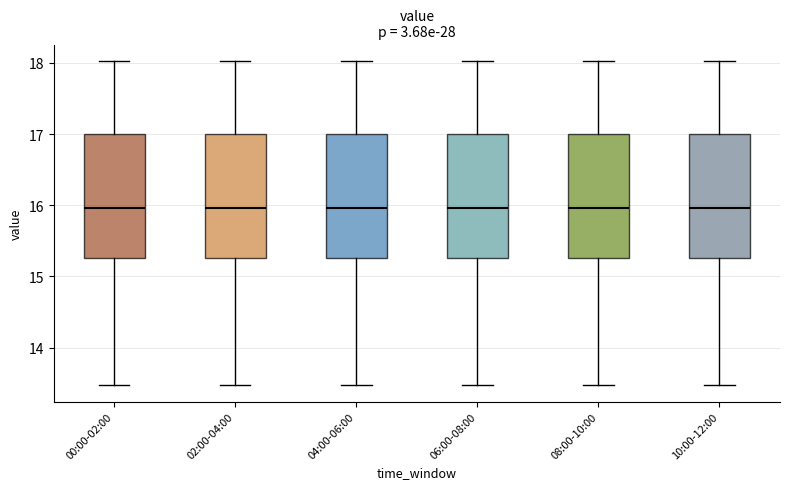

Reading left to right, transcribe this box plot: for each box, give where its median line is, the range the box spans, and where its two whiskers end, as read against the y-axis. The values are not printed on the chart, so give them approximately, as read against the axis.

00:00-02:00: median 16.0, box 15.3 to 17.0, whiskers 13.5 to 18.0
02:00-04:00: median 16.0, box 15.3 to 17.0, whiskers 13.5 to 18.0
04:00-06:00: median 16.0, box 15.3 to 17.0, whiskers 13.5 to 18.0
06:00-08:00: median 16.0, box 15.3 to 17.0, whiskers 13.5 to 18.0
08:00-10:00: median 16.0, box 15.3 to 17.0, whiskers 13.5 to 18.0
10:00-12:00: median 16.0, box 15.3 to 17.0, whiskers 13.5 to 18.0